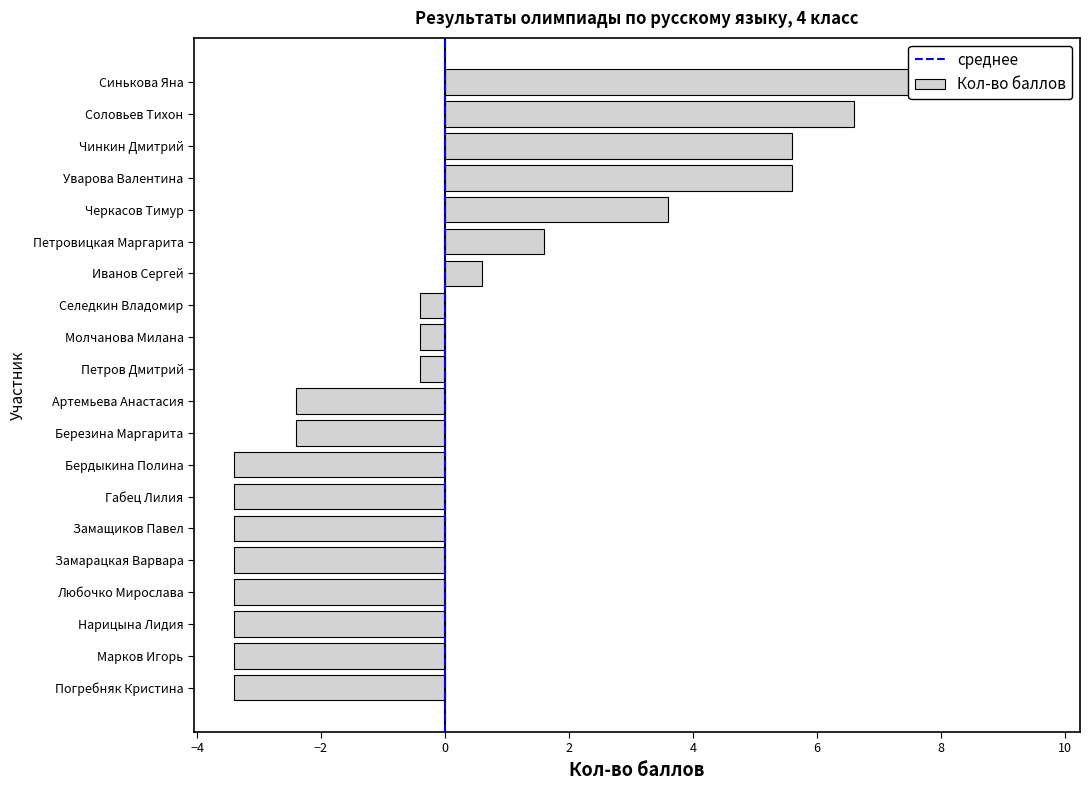

What is the label of the 15th bar from the right?

Петровицкая Маргарита